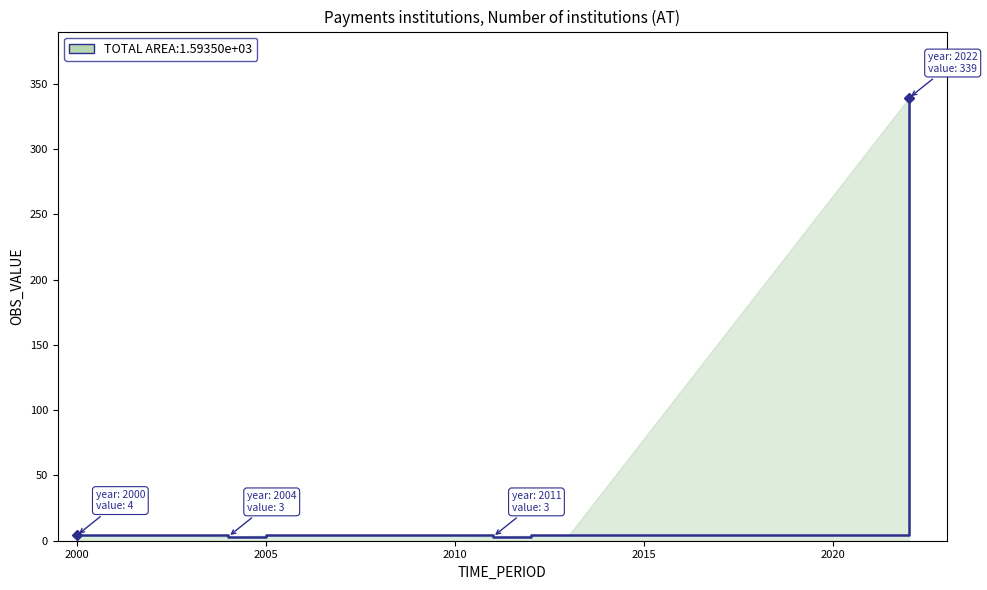

What is the difference between the maximum and minimum values?

336